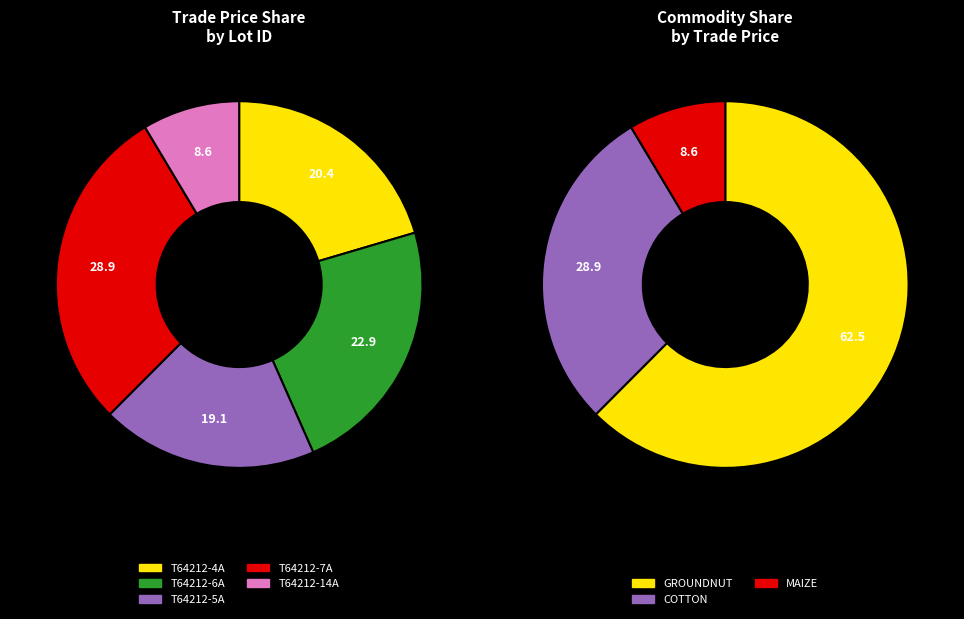

What percentage is the T64212-4A slice, to the nearest percent?

20%